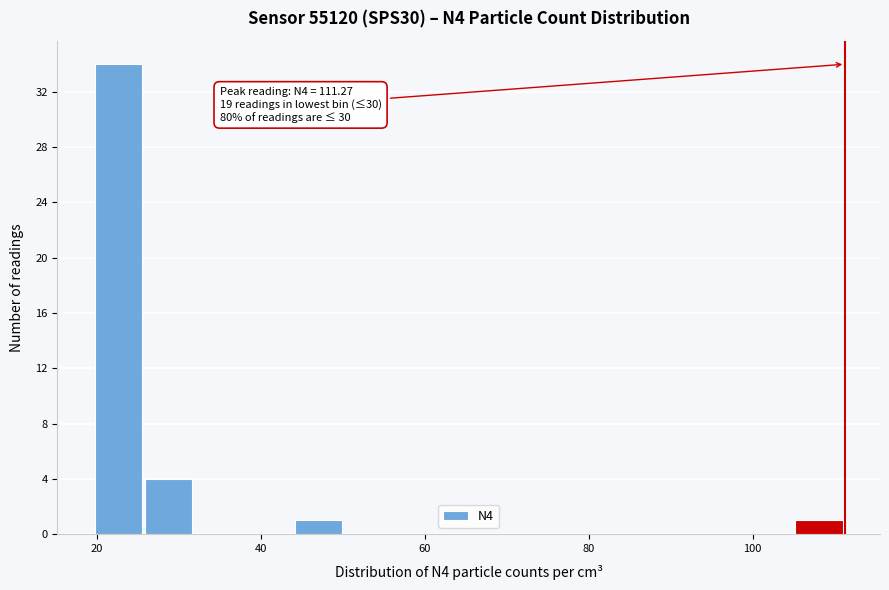

Around what value on the x-axis is the tallest bar? Give the approximate position of its centre, as read against the axis.

22